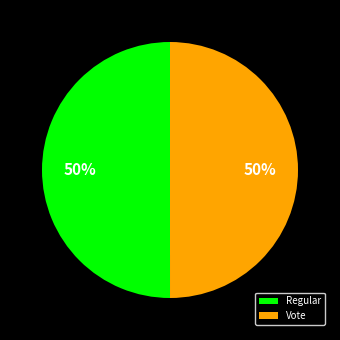

Is the sum of Vote and Regular greater than half?

Yes